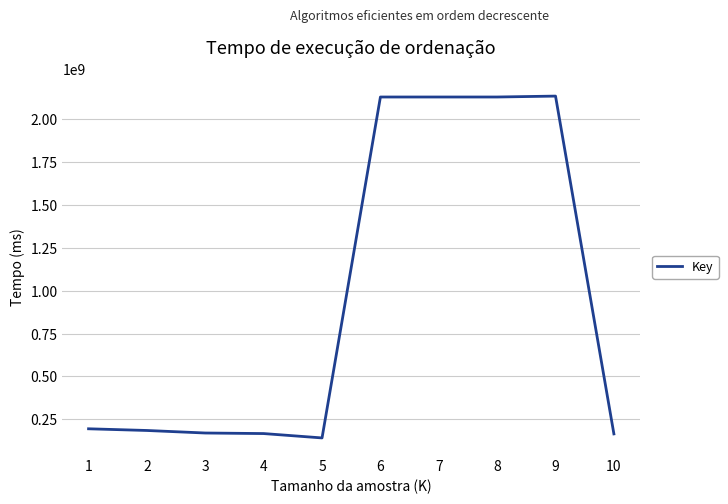

What is the difference between the maximum and minimum values?

1995255315